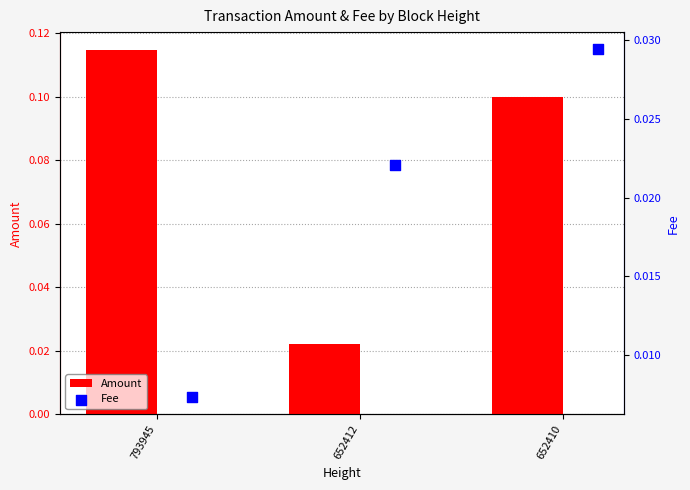

Which series reaches the maximum Y coordinate?

Amount